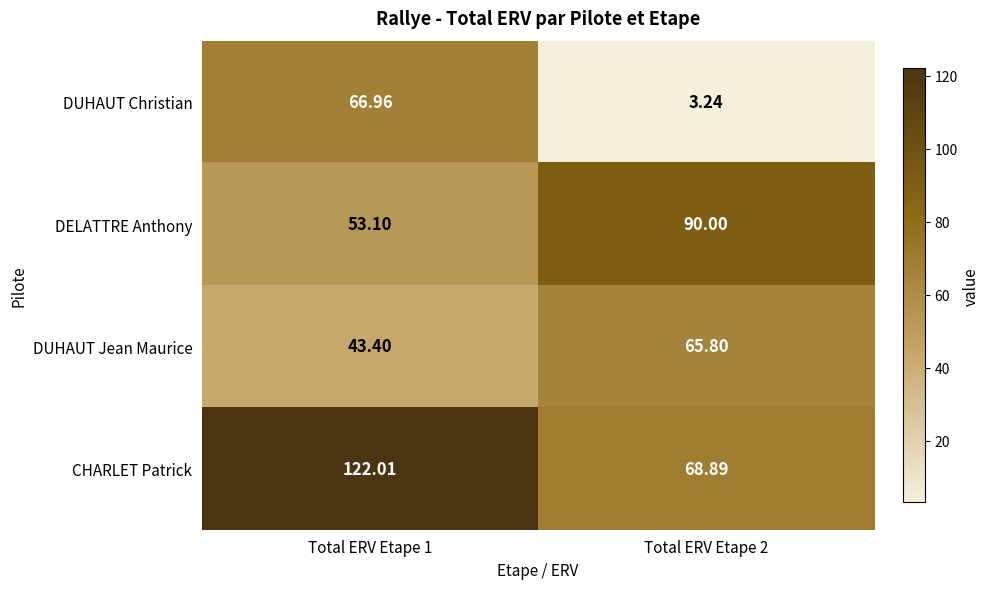

Is the value of DUHAUT Christian at Total ERV Etape 1 greater than the value of CHARLET Patrick at Total ERV Etape 2?

No